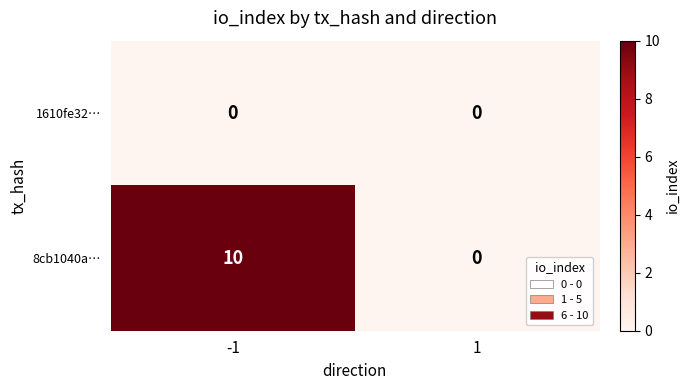

List the series in order of their peak value, highest first.

8cb1040a…, 1610fe32…